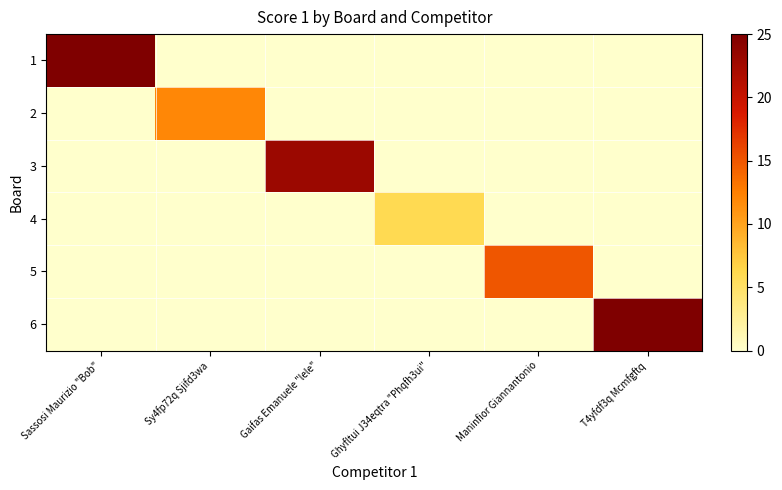

How many categories are shown in the chart?

6